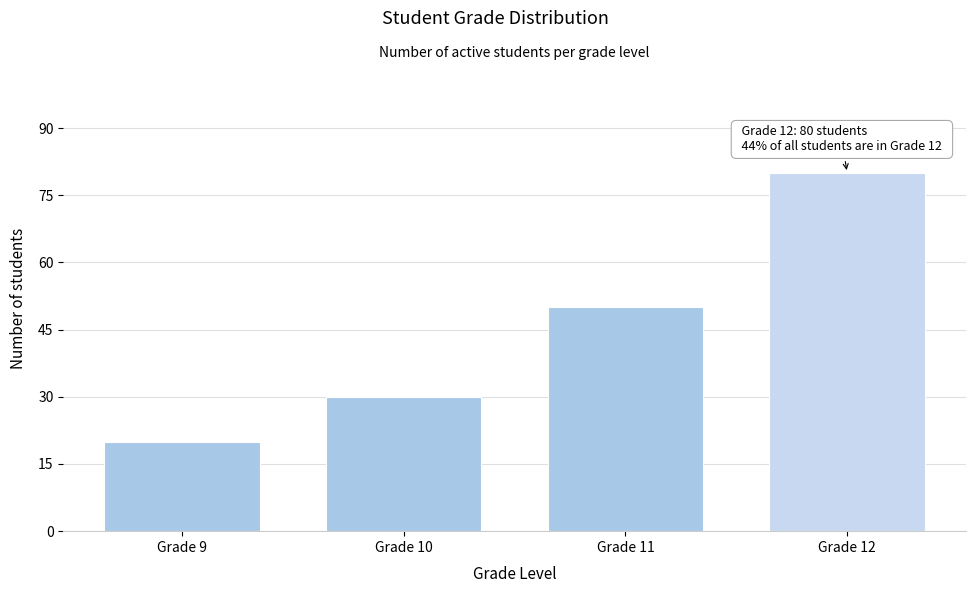

Reading left to right, extract all data points from this chart.

Grade 9=20	Grade 10=30	Grade 11=50	Grade 12=80